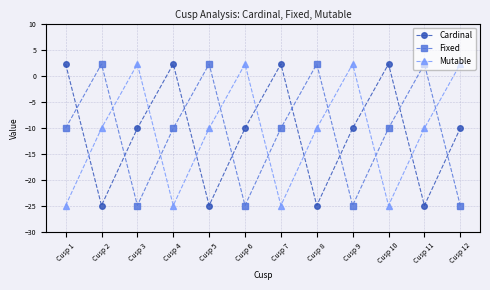

Which series ends up on top after the final intersection of Fixed and Mutable?

Mutable